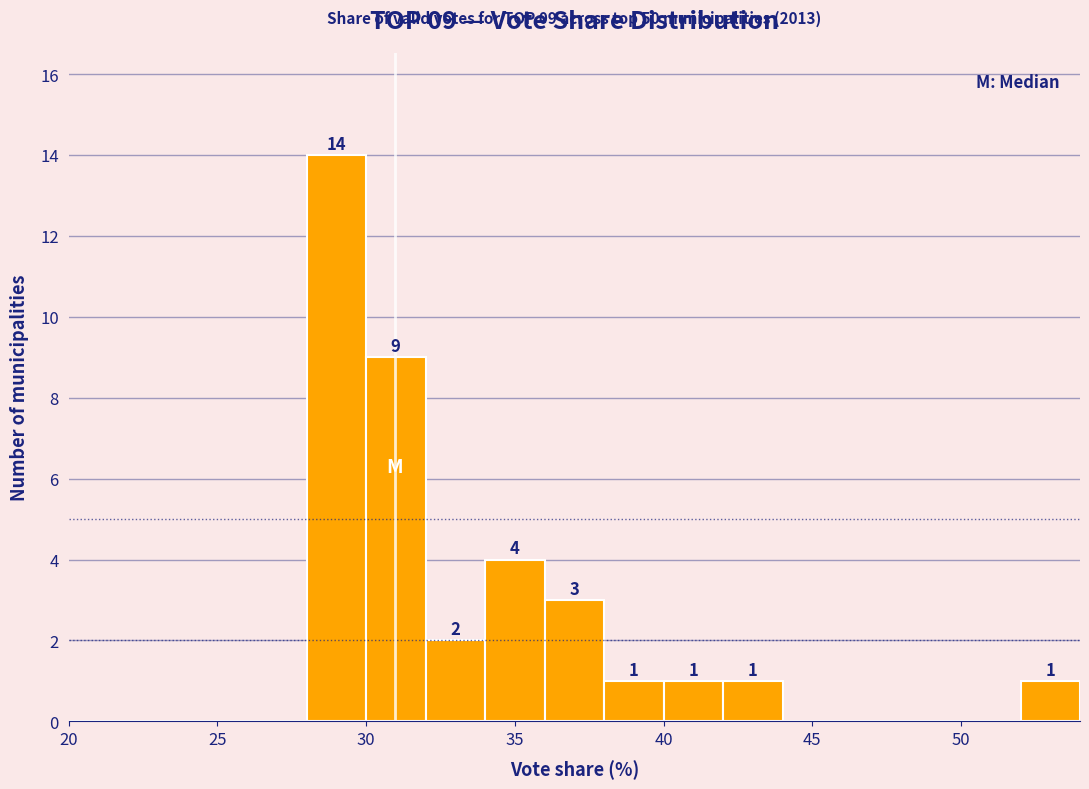

Over which range of the x-axis is the bar tallest?

28 to 30